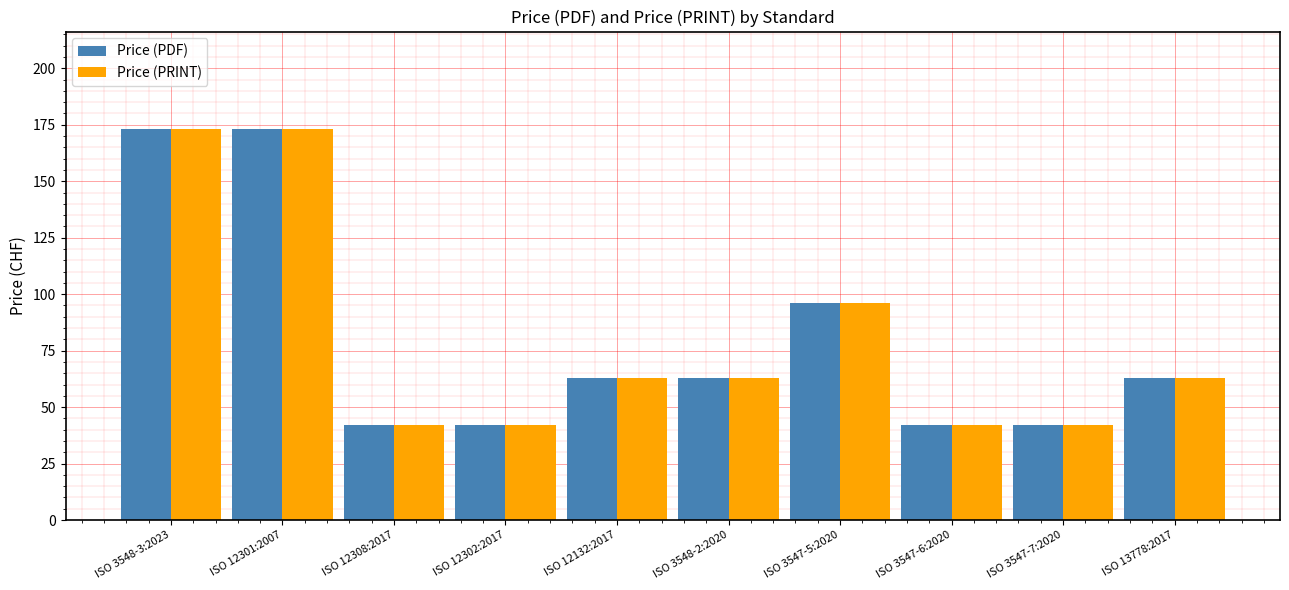

How many groups of bars are there?

10